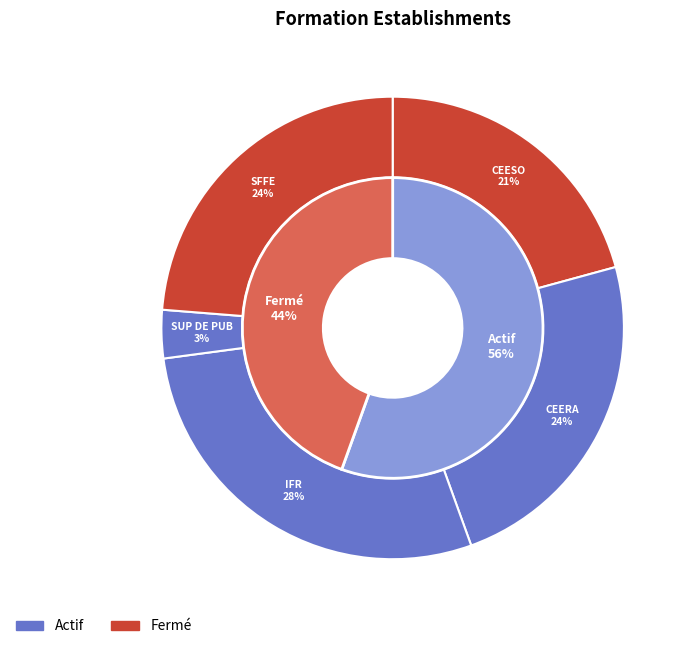

Between CENTRE D'ETUDES EUROPEEN DU SUD OUEST and CENTRE ETUDES EUROPEEN RHONE ALPES, which is larger?

CENTRE ETUDES EUROPEEN RHONE ALPES